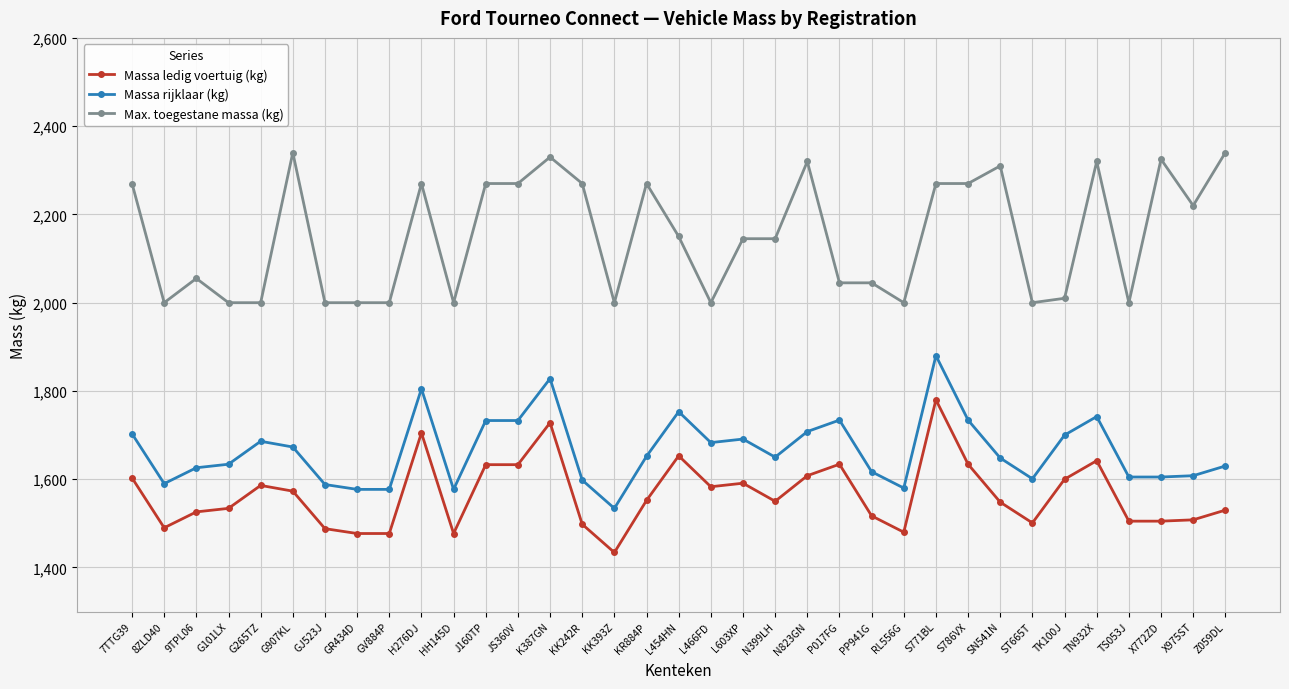

How many series are shown in this chart?

3